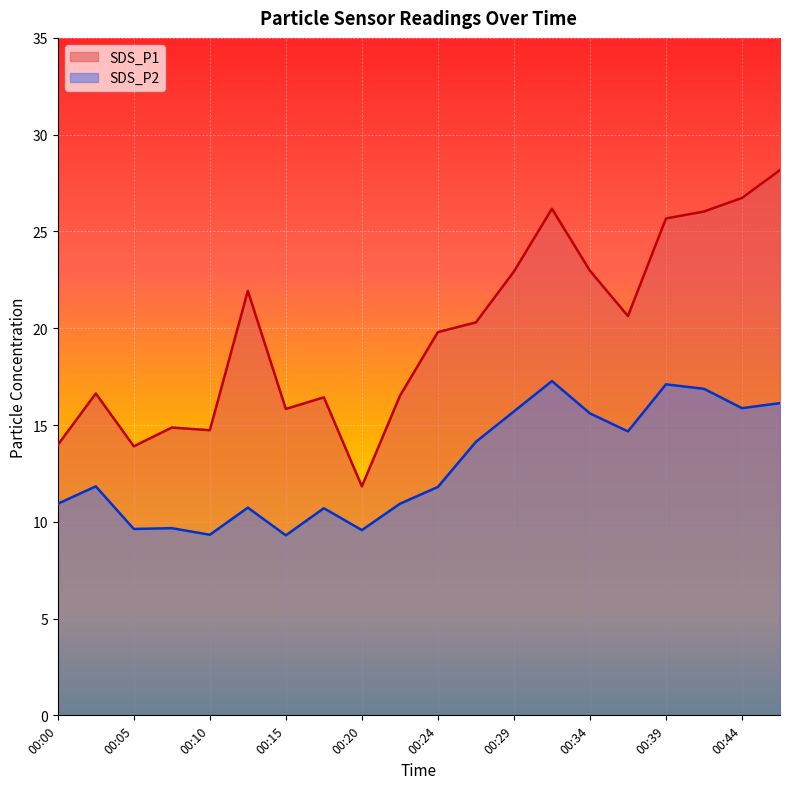

True or false: SDS_P2 and SDS_P1 intersect in this chart.

False